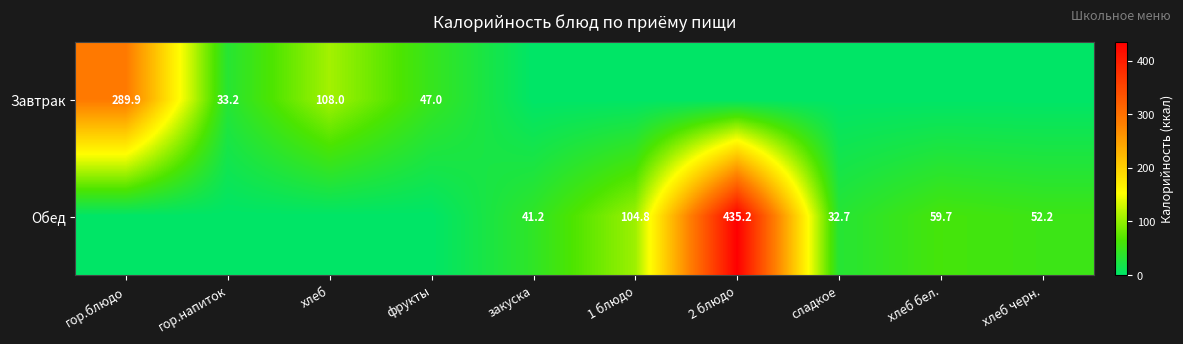

At how many categories does at least one series exceed 97?

4